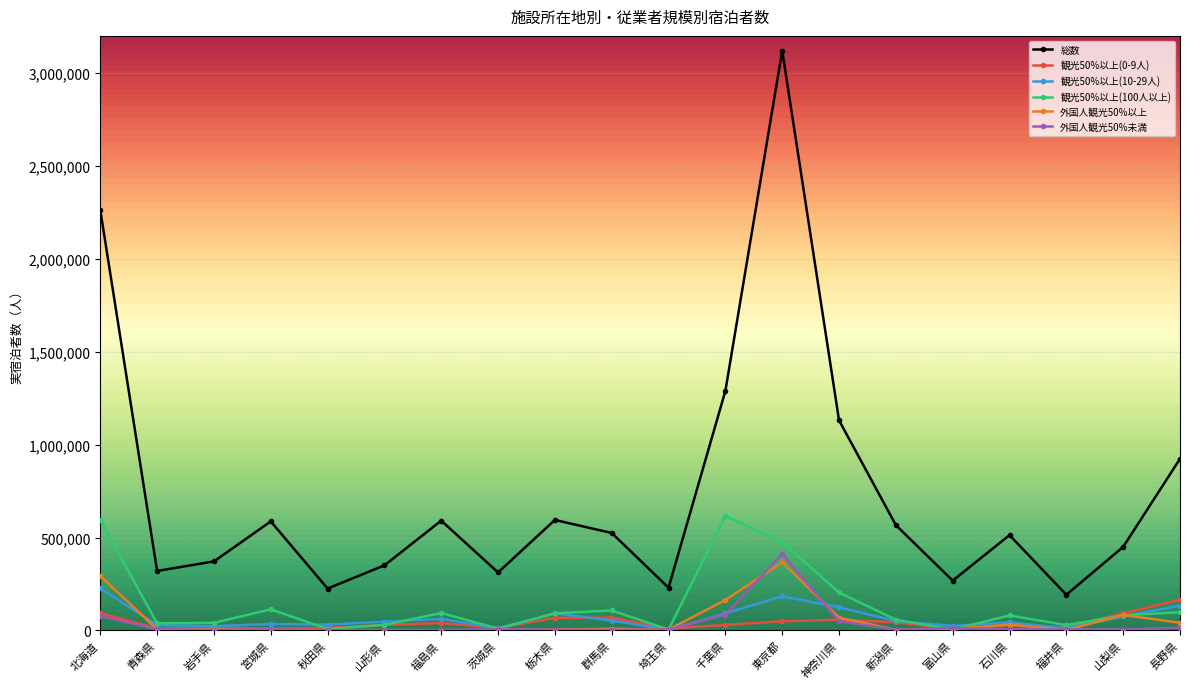

At how many categories does at least one series exceed 2134341?

2